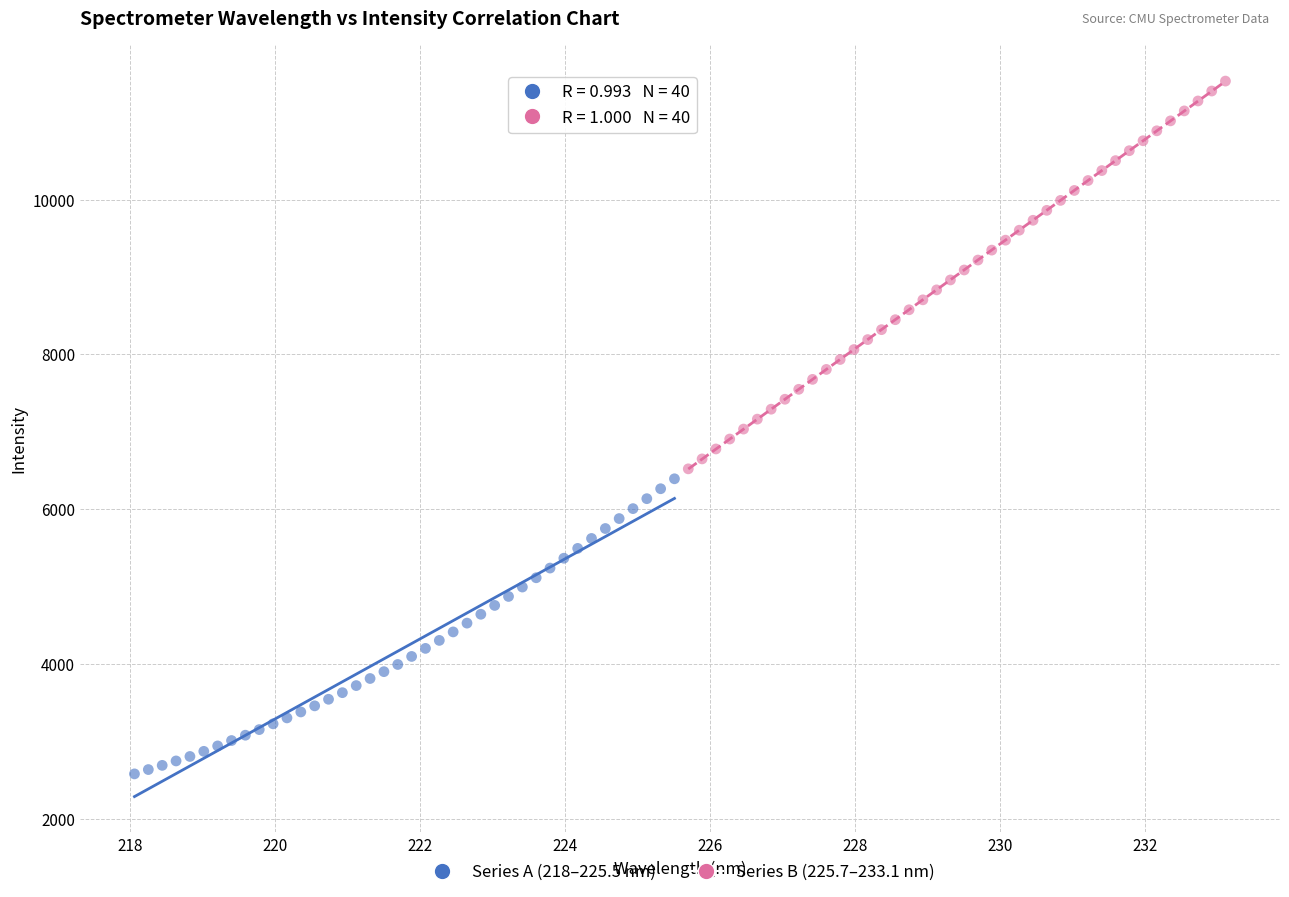

Which series reaches the maximum Y coordinate?

Series B (225.7–233.1 nm)